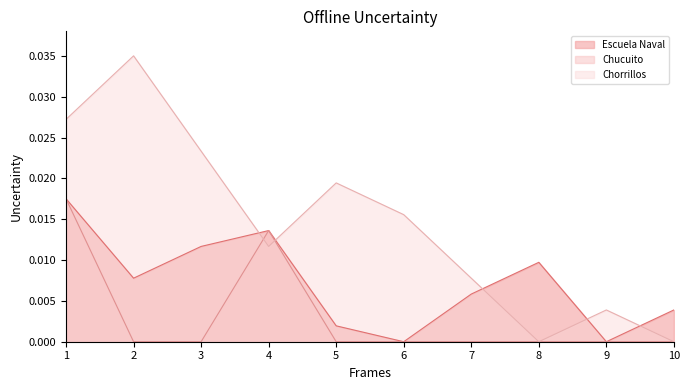

List the series in order of their overall mean, lowest first.

Chucuito, Escuela Naval, Chorrillos